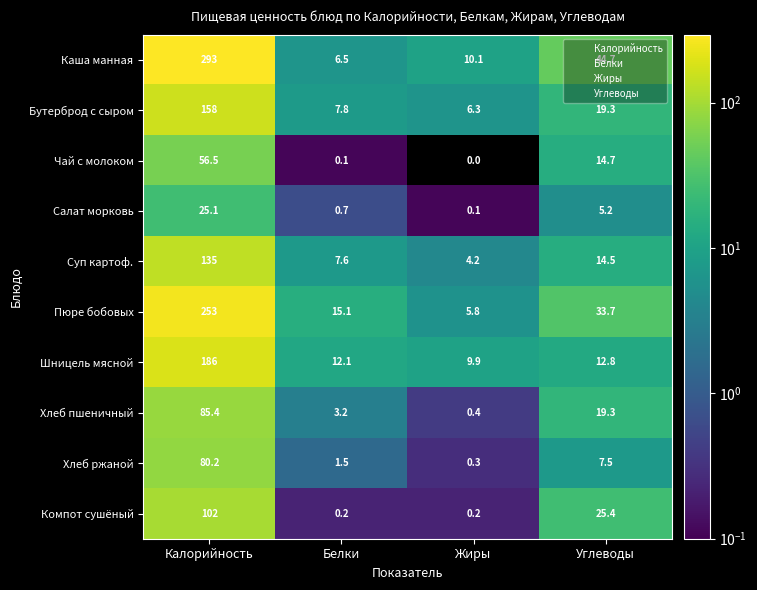

Which series has the largest total across all categories?

Каша манная